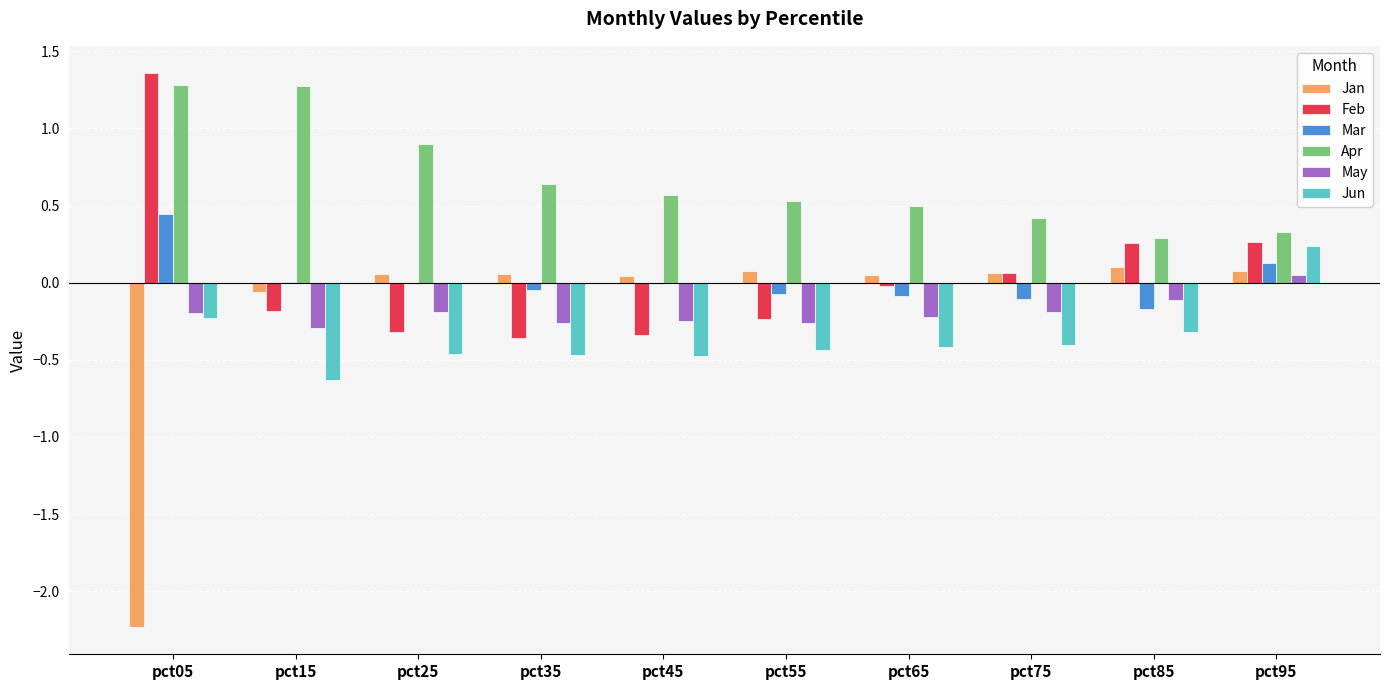

The value of Apr at pct55 is 0.5. True or false?

True